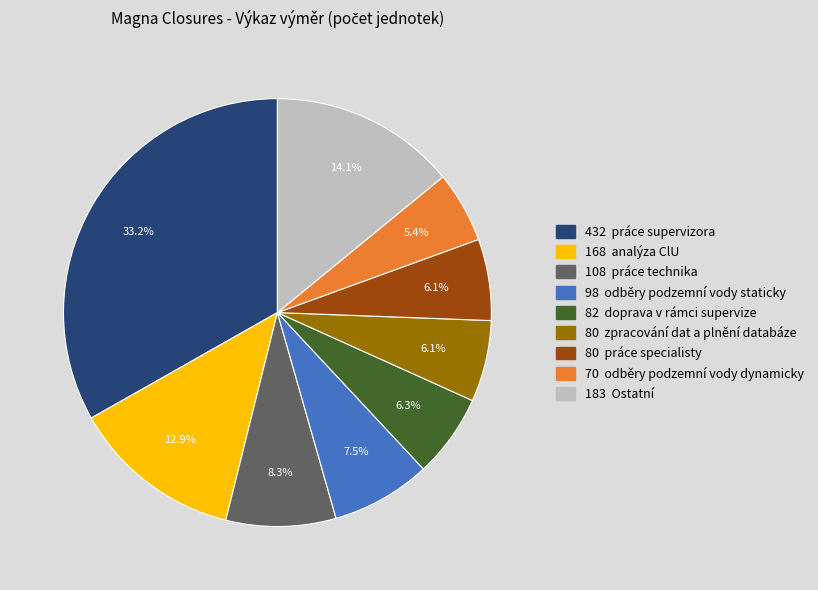

Is there any slice that represents more than half of the pie?

No